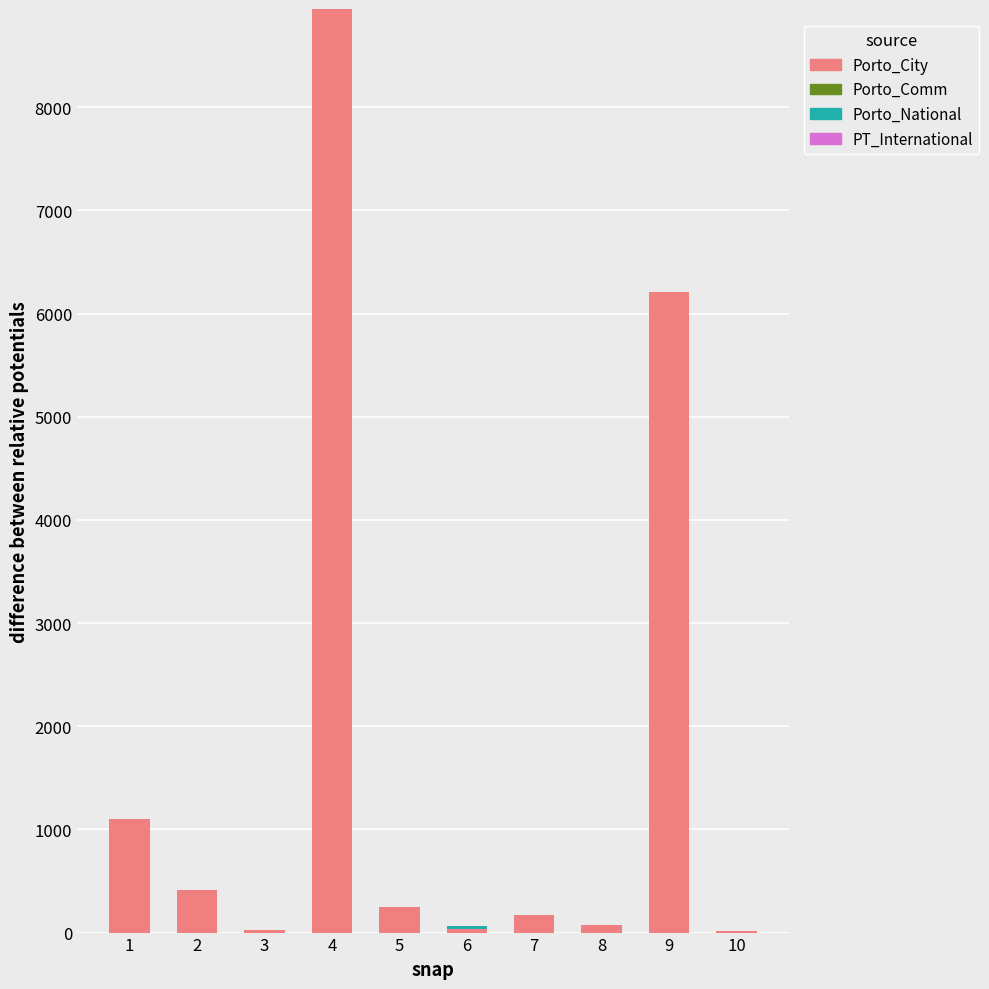

What is the maximum value for Porto_City?

8953.0